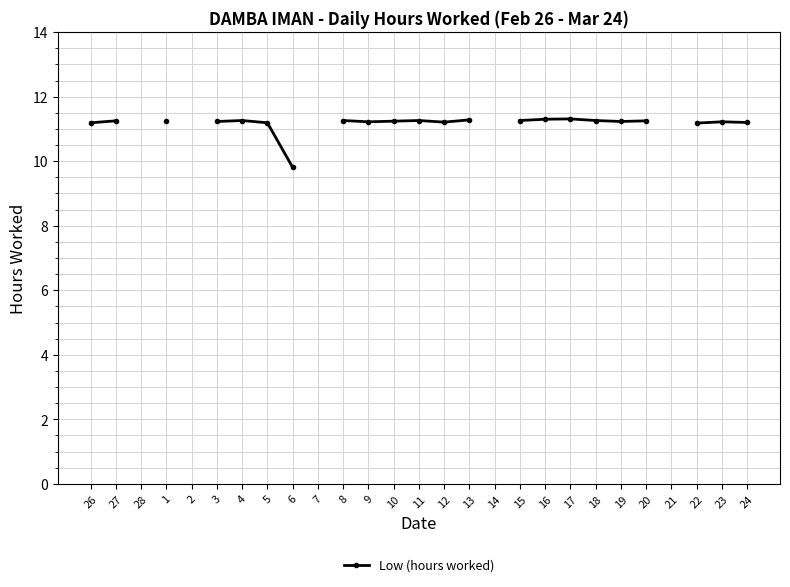

At which category does the data reach its first local peak?

4